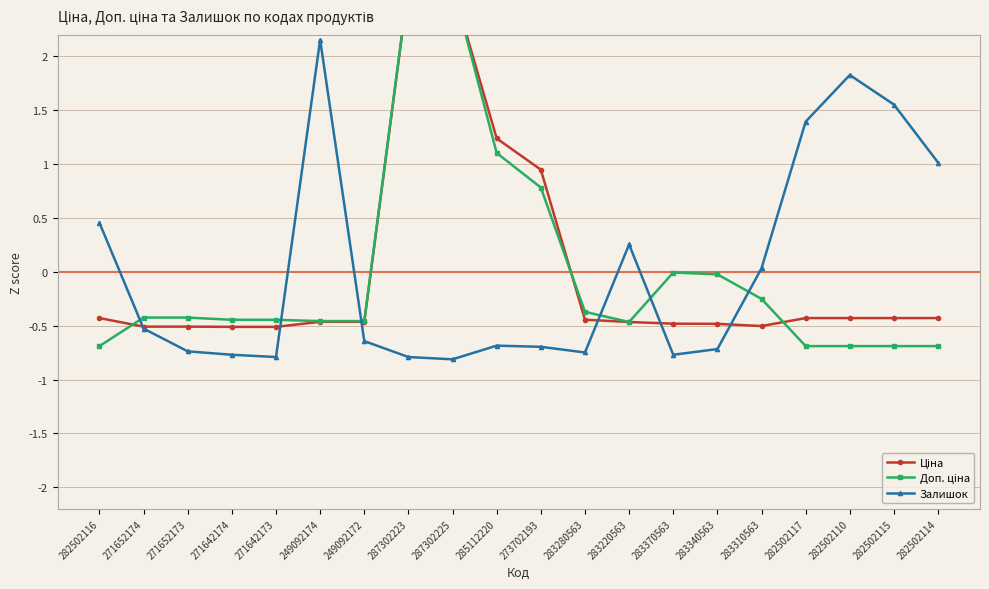

Which category has the lowest value across all series?

287302225